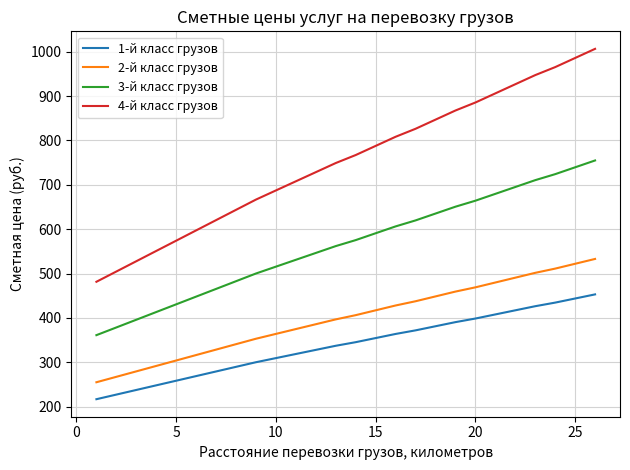

True or false: 3-й класс грузов has more than 0 interior local peaks.

False